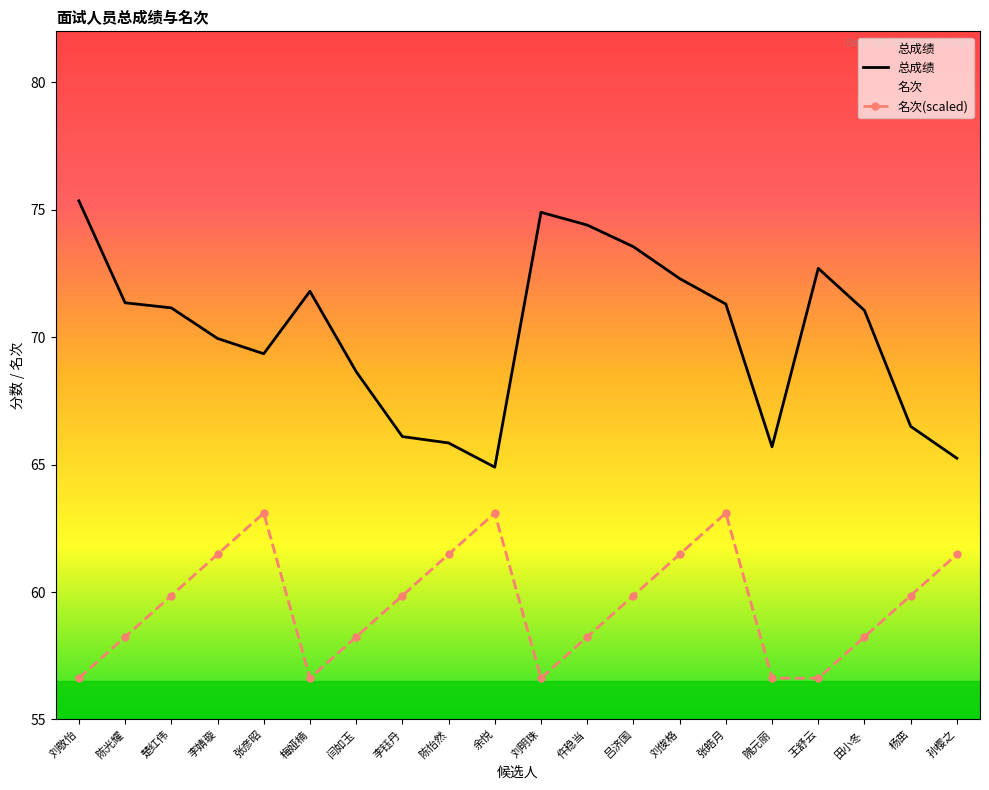

At 李钰丹, list the series in order from smallest to largest.

名次(scaled), 总成绩